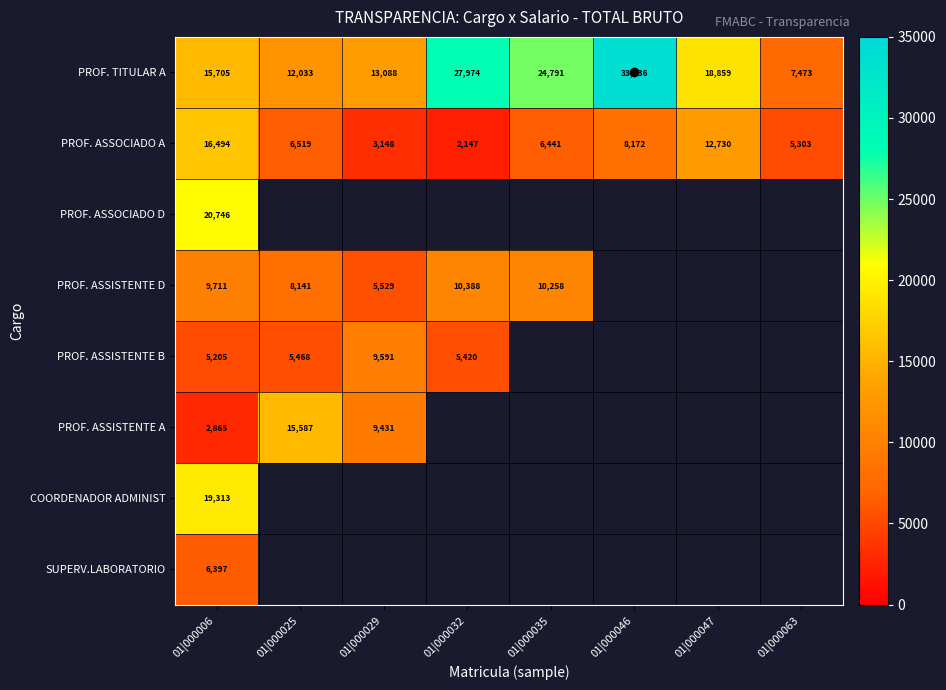

Rank the series by their maximum value, from lowest to highest.

SUPERV.LABORATORIO, PROF. ASSISTENTE B, PROF. ASSISTENTE D, PROF. ASSISTENTE A, PROF. ASSOCIADO A, COORDENADOR ADMINIST, PROF. ASSOCIADO D, PROF. TITULAR A